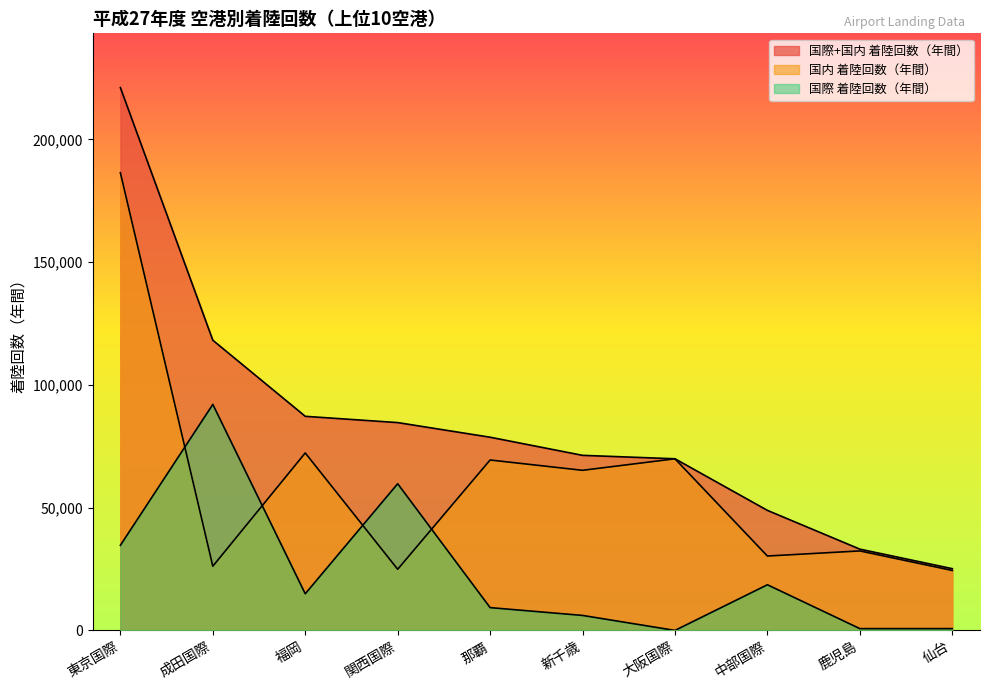

What is the greatest value displayed?

221081